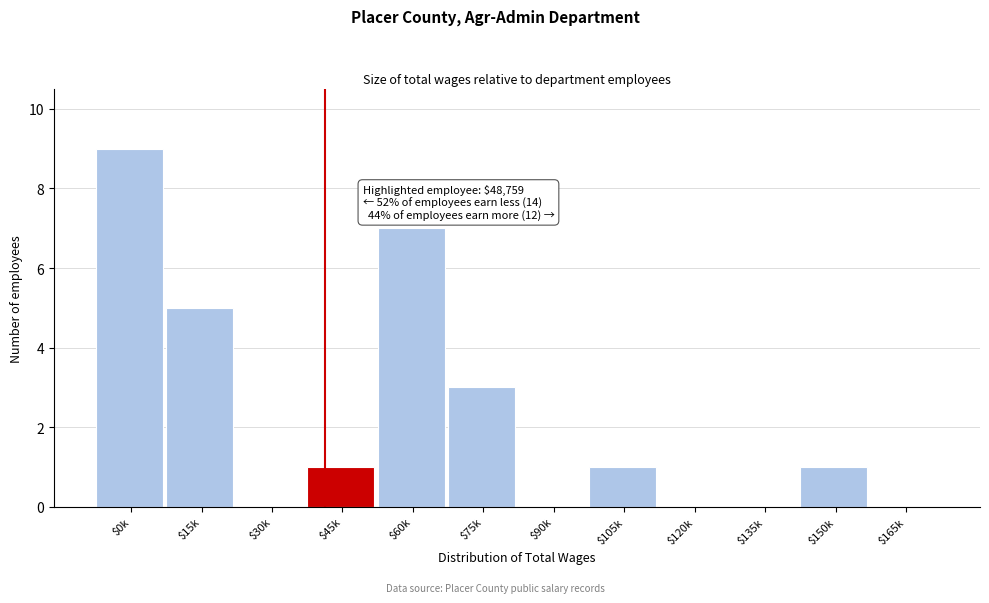

Is it true that the value at $120k is -6?

False